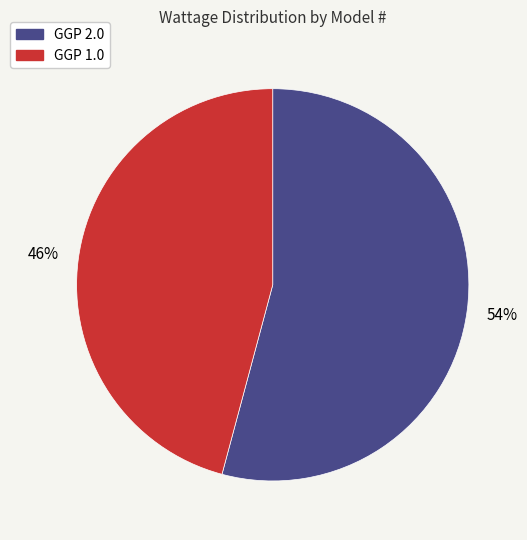

Which has a higher value, GGP 1.0 or GGP 2.0?

GGP 2.0